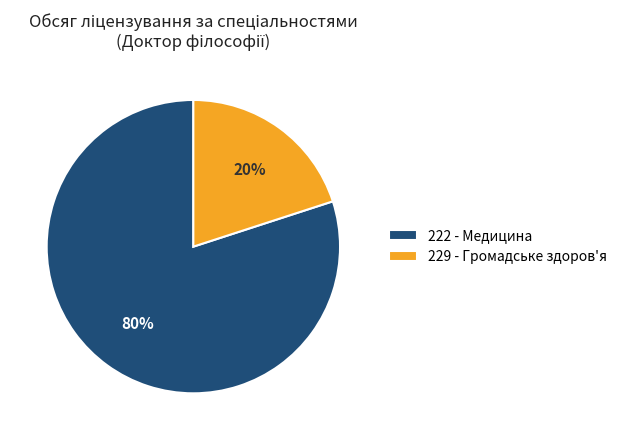

What percentage is the 222 - Медицина slice, to the nearest percent?

80%